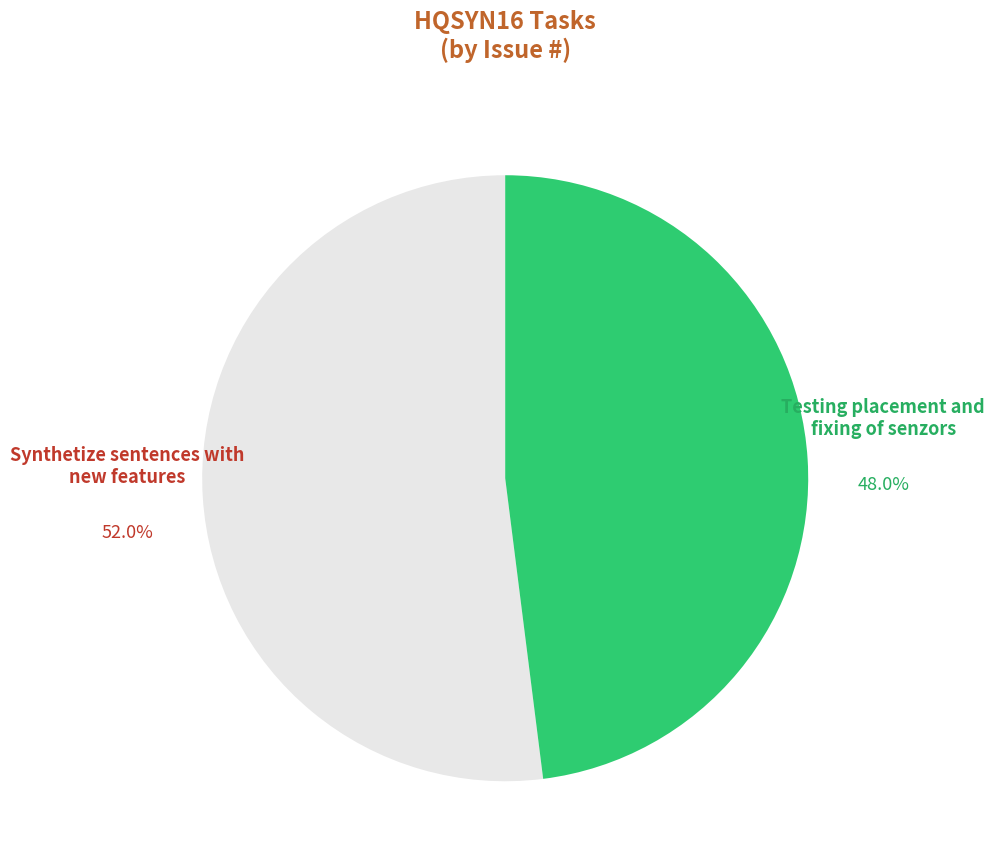

How many slices are in this pie chart?

2